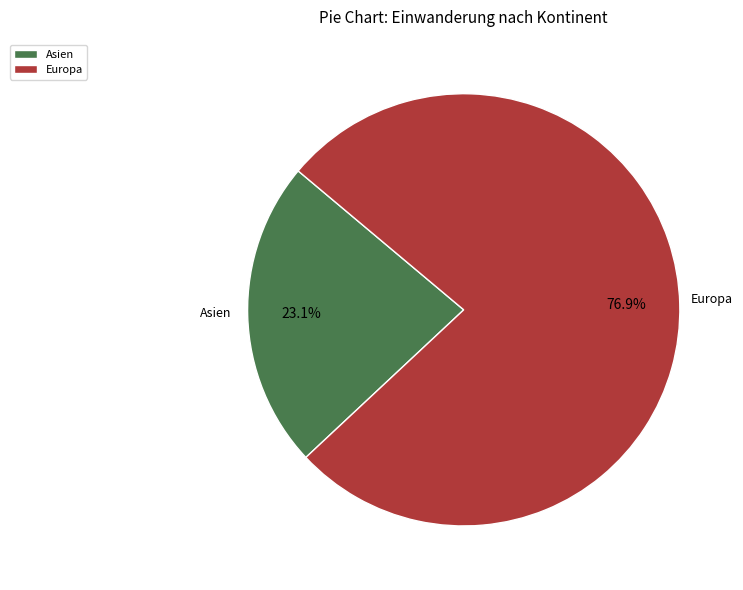

How many slices are in this pie chart?

2